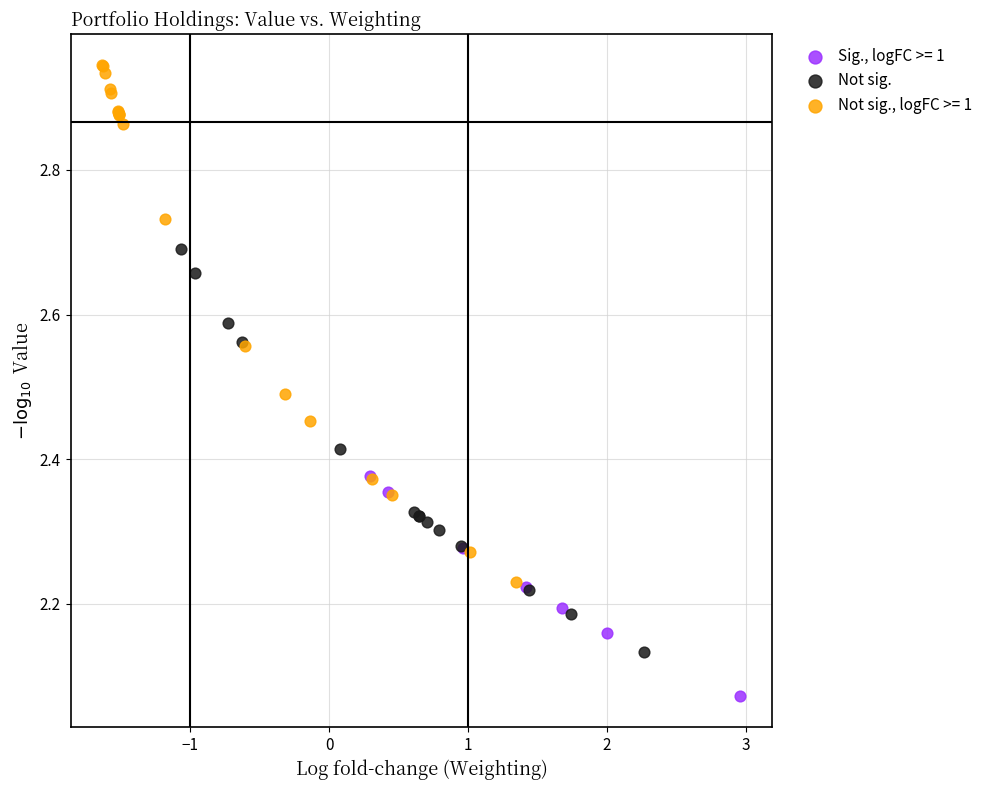

Which series has the widest spread of Y values?

Not sig., logFC >= 1